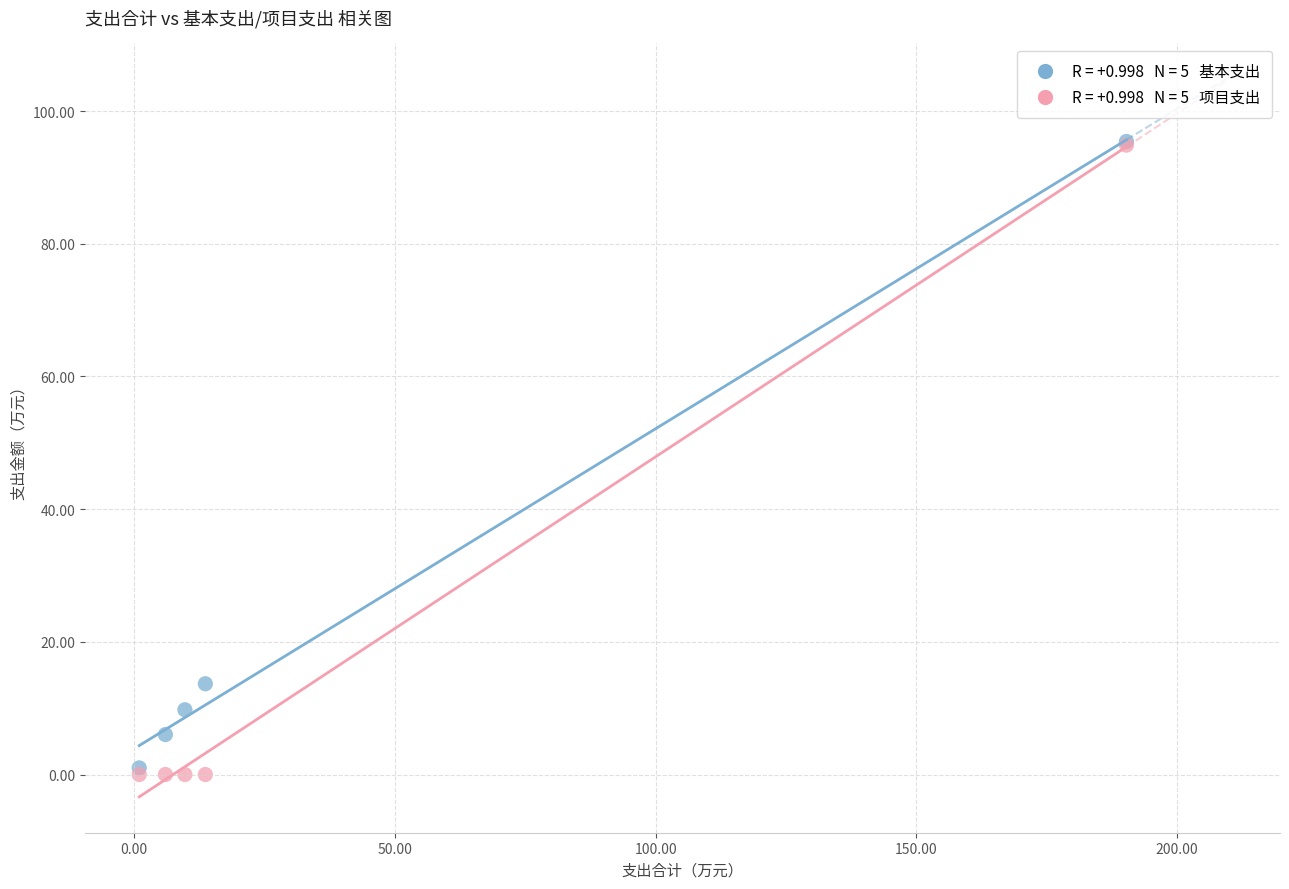

Across all series, what Y value is closest to 47?

13.7